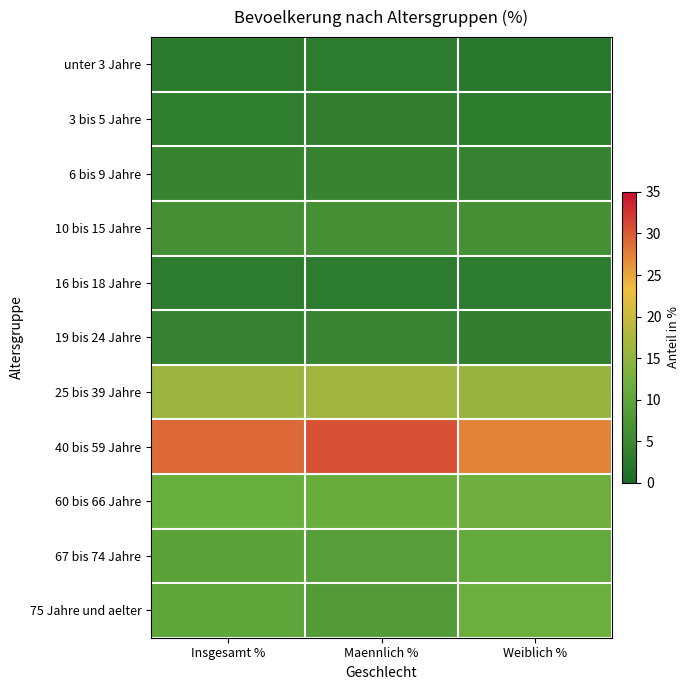

List the series in order of their peak value, lowest first.

unter 3 Jahre, 16 bis 18 Jahre, 3 bis 5 Jahre, 6 bis 9 Jahre, 19 bis 24 Jahre, 10 bis 15 Jahre, 67 bis 74 Jahre, 75 Jahre und aelter, 60 bis 66 Jahre, 25 bis 39 Jahre, 40 bis 59 Jahre